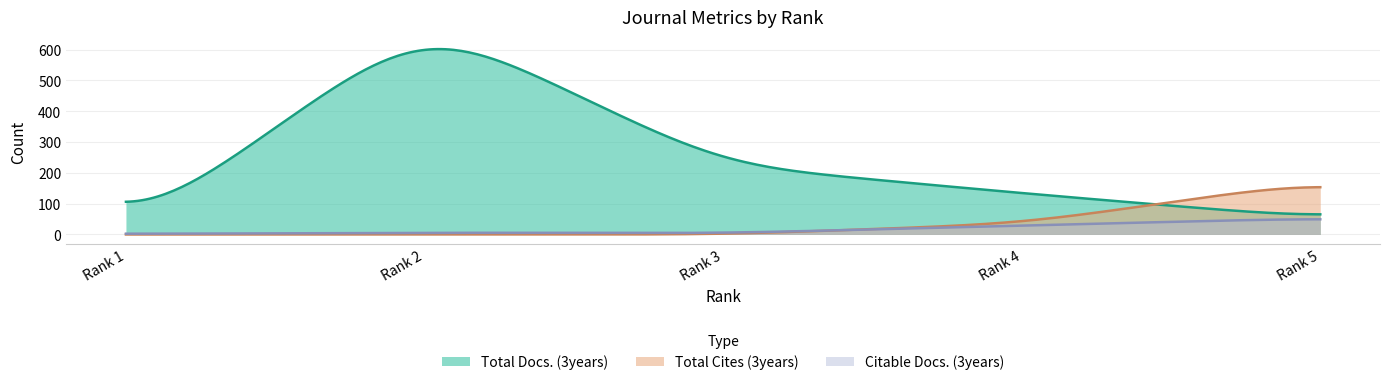

Does the chart have visible grid lines?

Yes